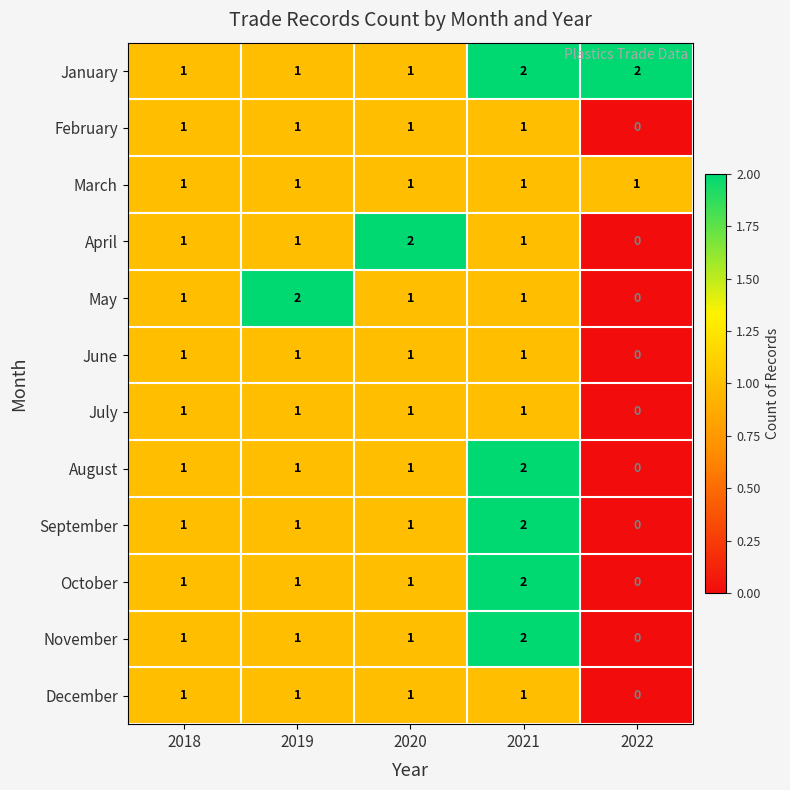

Which series changed the most between 2018 and 2019?

May